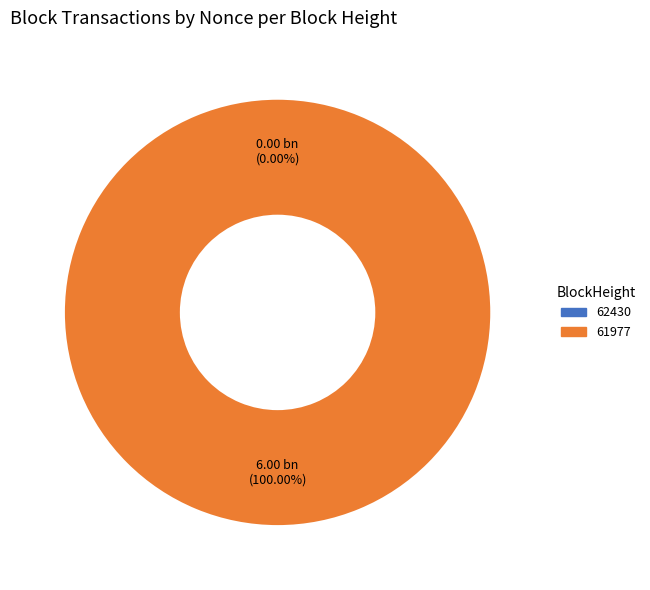

What is the change in value from 62430 to 61977?

+6